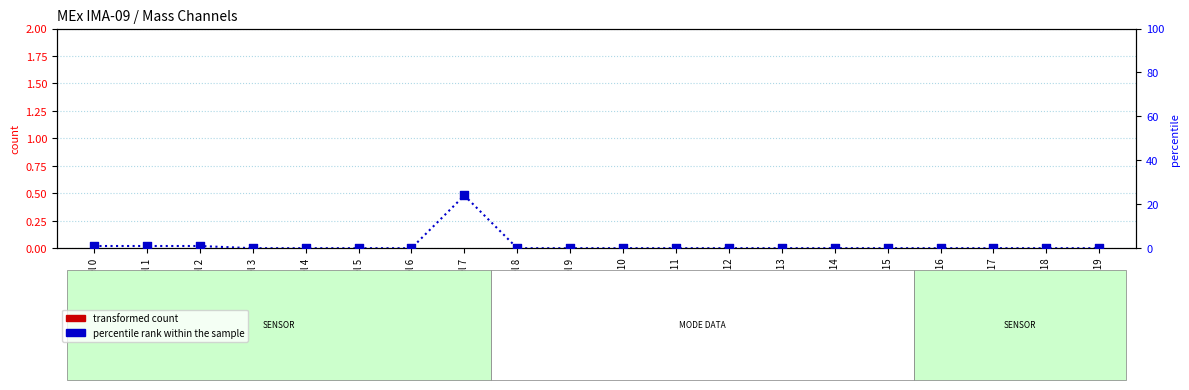

At how many categories does at least one series exceed 23?

1